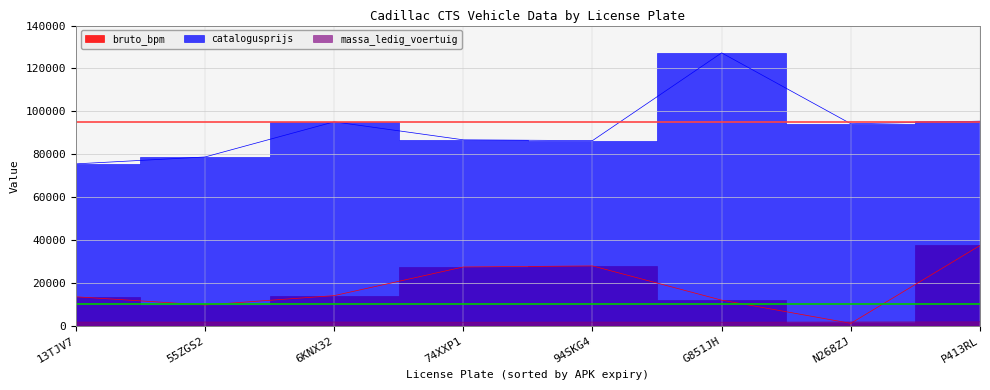

Rank the series by their maximum value, from lowest to highest.

massa_ledig_voertuig, bruto_bpm, catalogusprijs